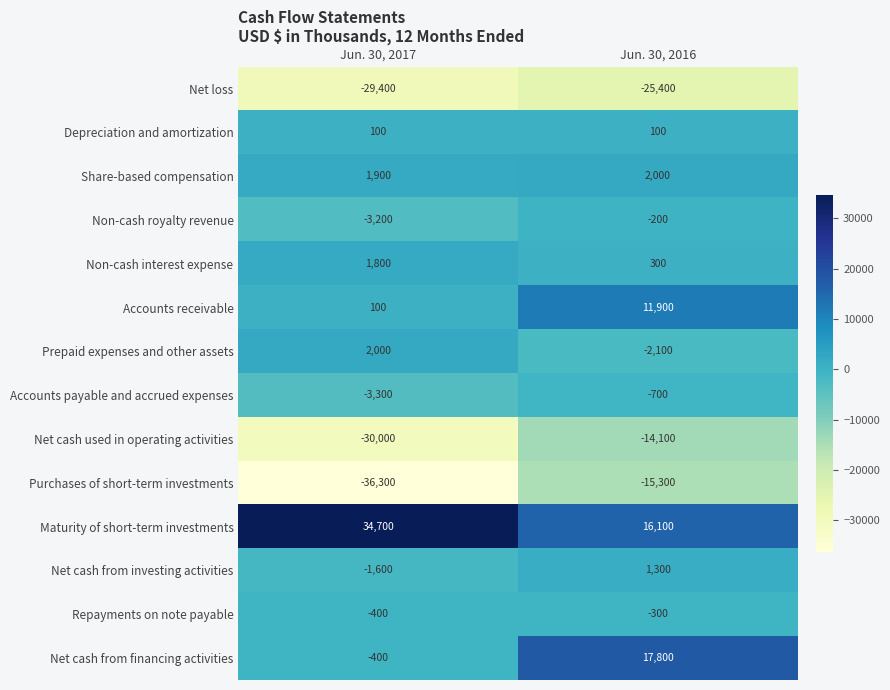

At which label is Prepaid expenses and other assets closest to -50?

Jun. 30, 2017